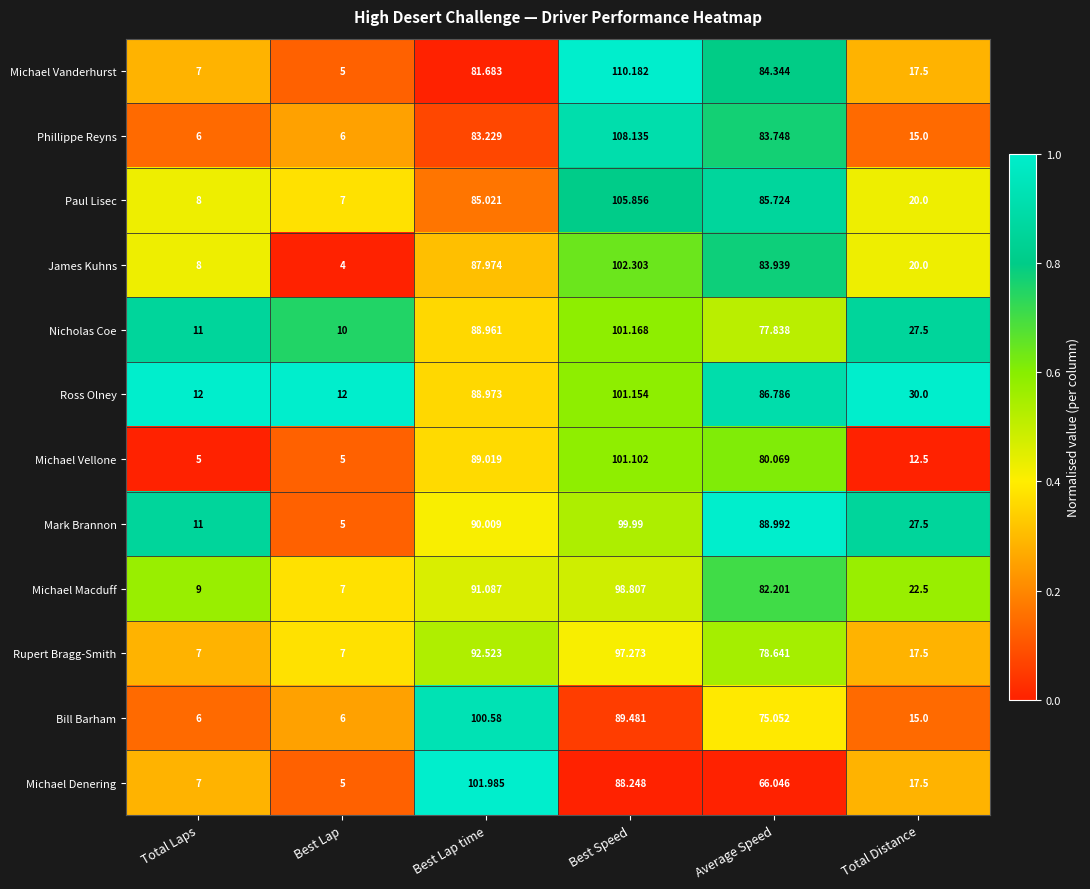

Rank the series at Best Speed from highest to lowest value.

Michael Vanderhurst, Phillippe Reyns, Paul Lisec, James Kuhns, Nicholas Coe, Ross Olney, Michael Vellone, Mark Brannon, Michael Macduff, Rupert Bragg-Smith, Bill Barham, Michael Denering